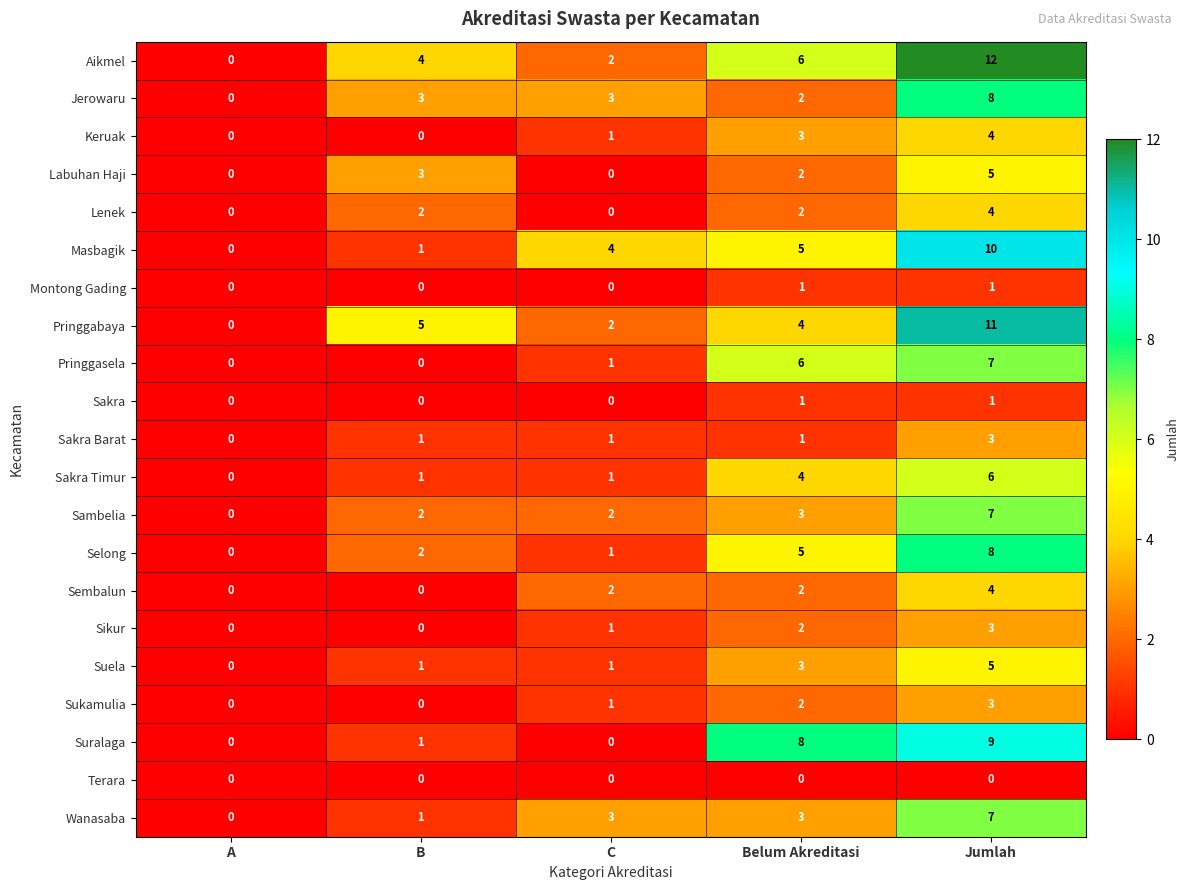

Rank the categories by Aikmel value from highest to lowest.

Jumlah, Belum Akreditasi, B, C, A